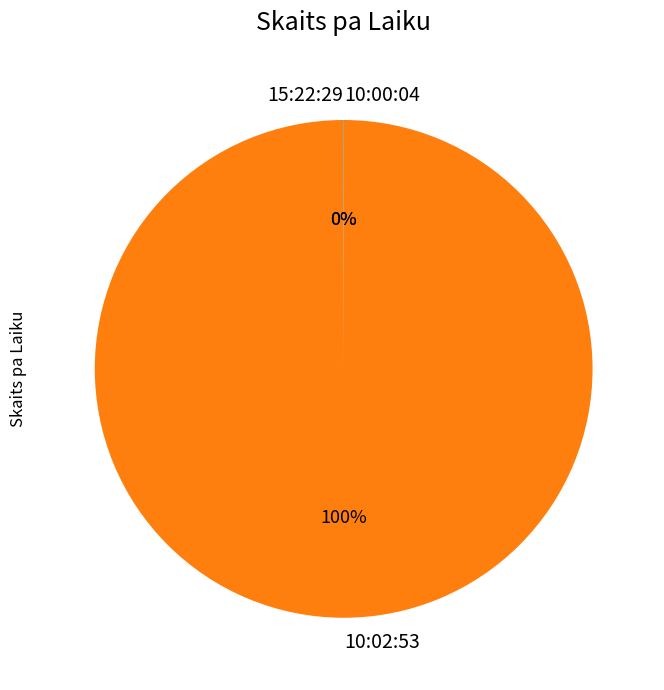

Which slice is the largest?

10:02:53